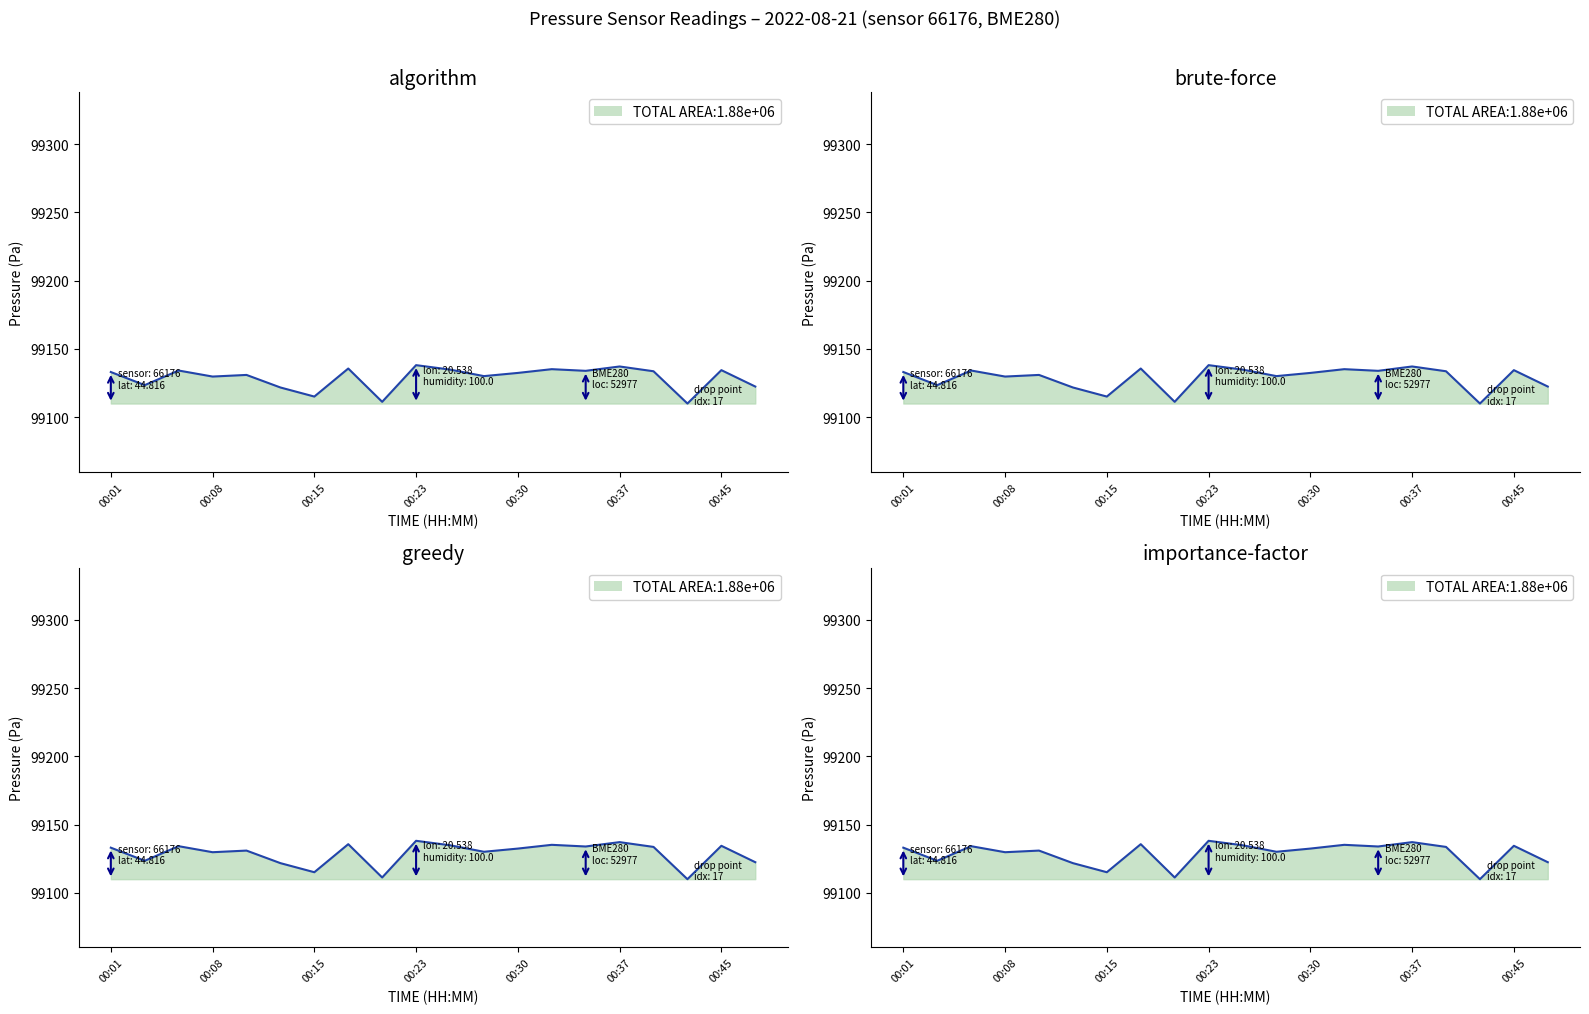

True or false: the data has more than 1 interior local peaks.

True